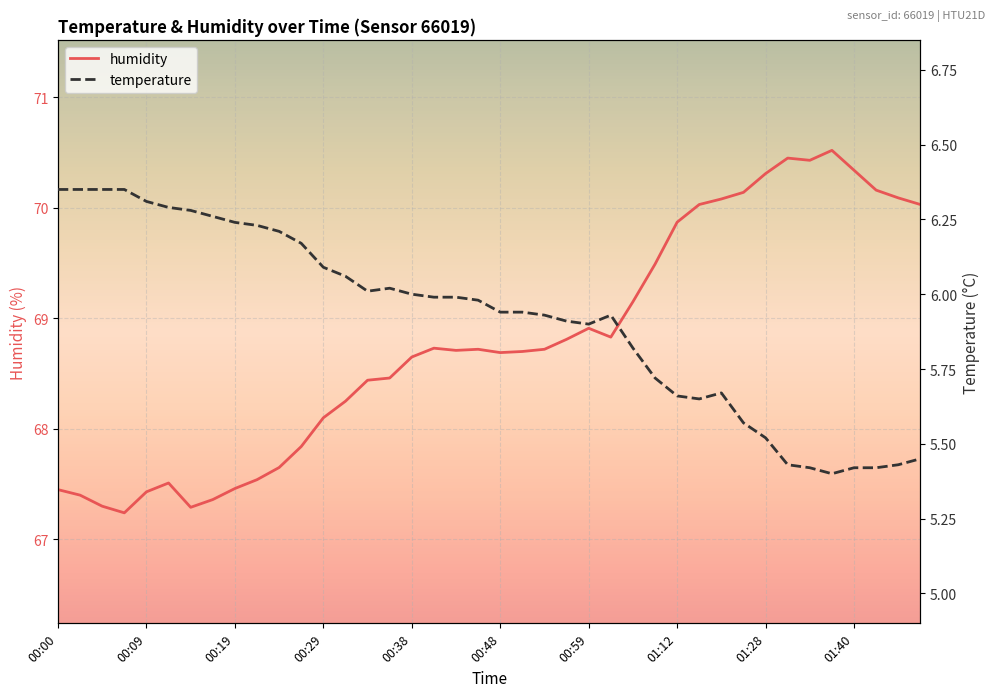

How many data points in humidity are above 68?

28